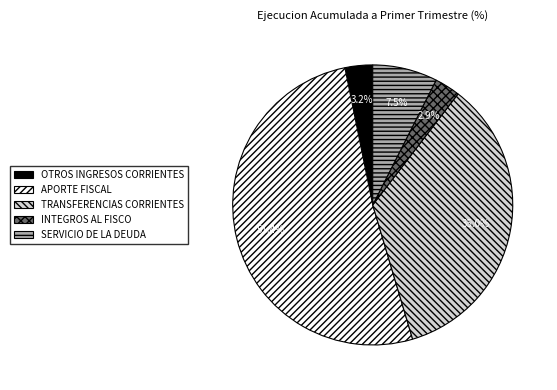

Which category has the biggest portion of the pie?

APORTE FISCAL